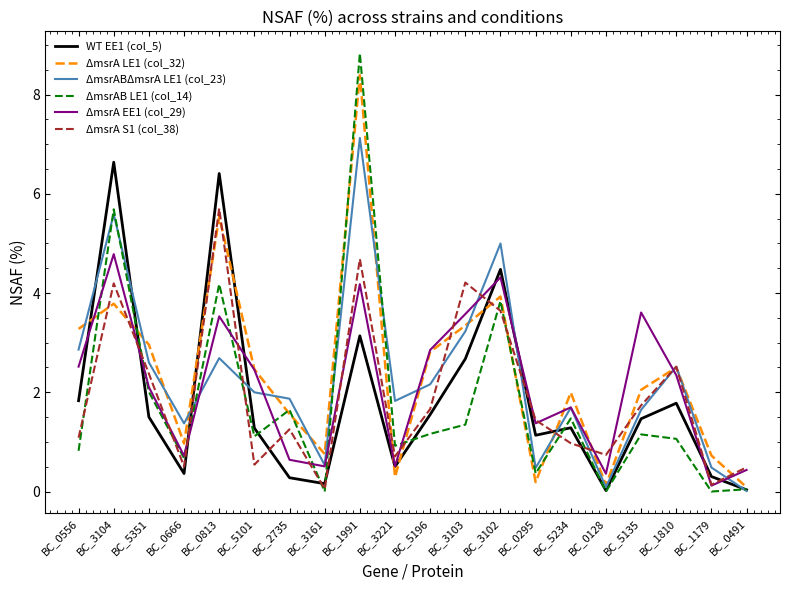

Which series has the largest total across all categories?

ΔmsrA LE1 (col_32)